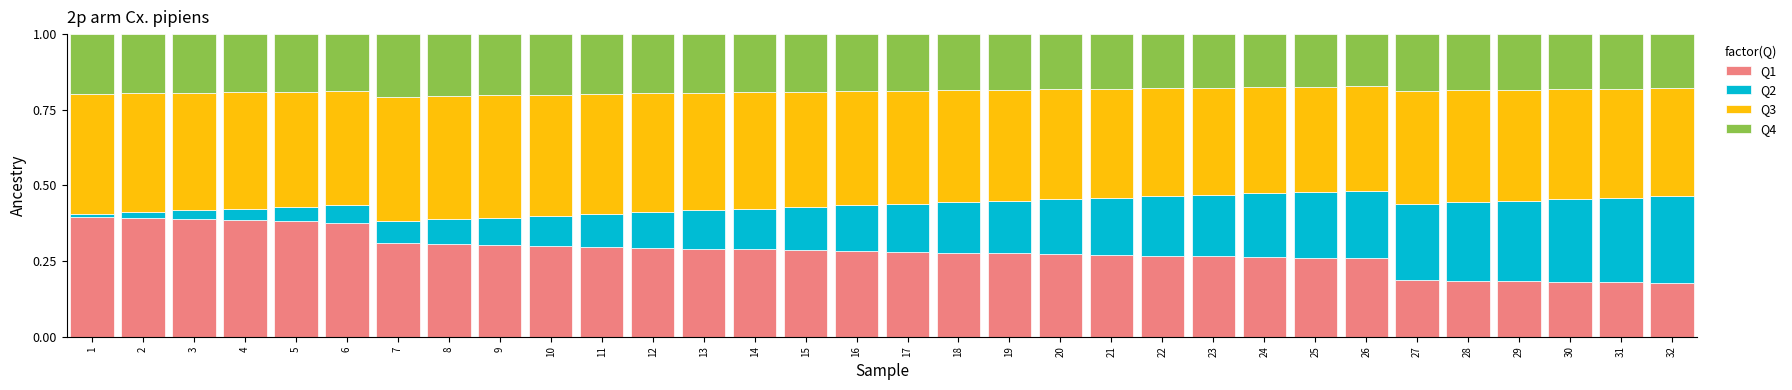

The value of Q1 at 18 is 0.1. True or false?

False